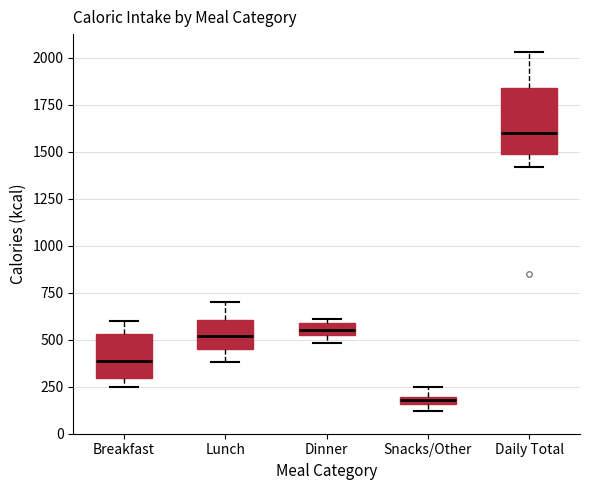

Which box has the lowest median line?

Snacks/Other